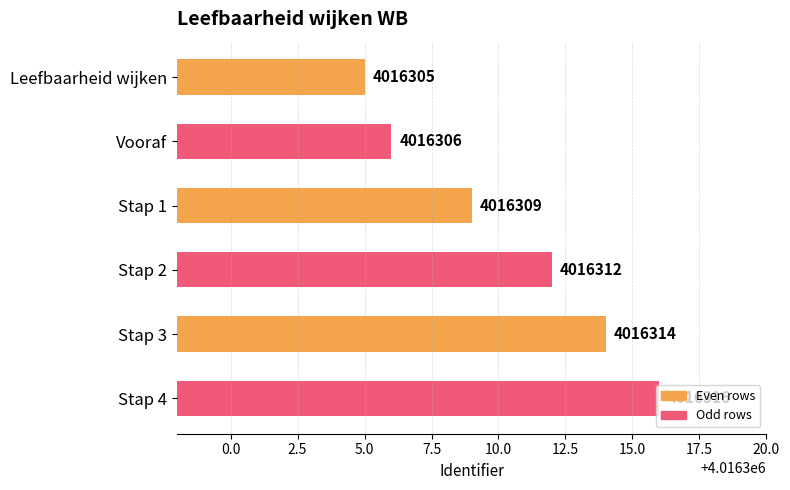

Is it true that the value at Vooraf is 1480103?

False